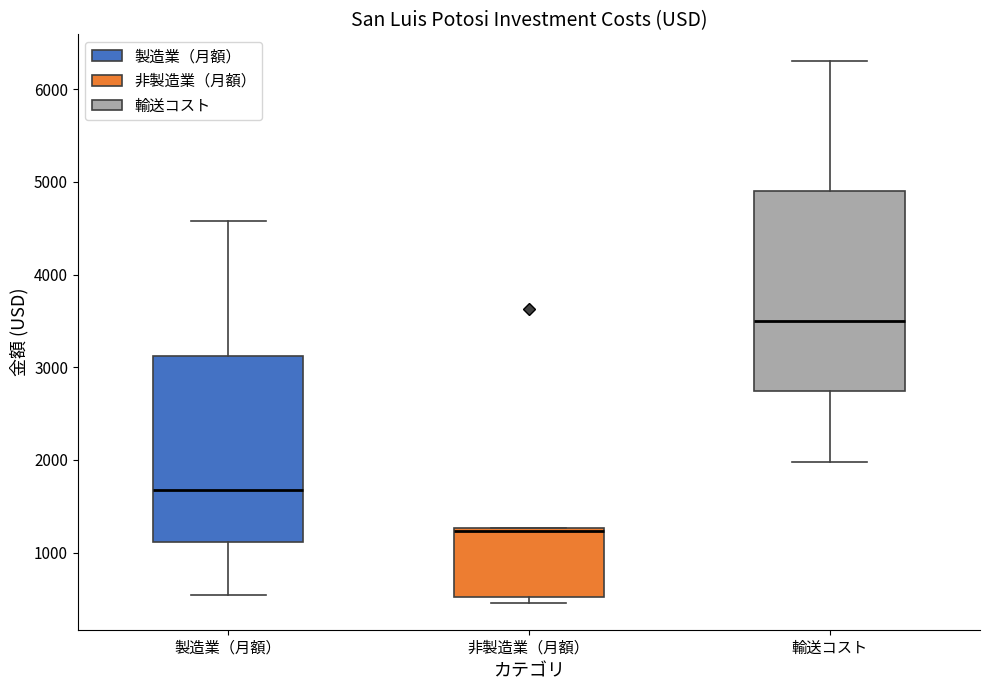

Reading left to right, transcribe this box plot: for each box, give where its median line is, the range the box spans, and where its two whiskers end, as read against the y-axis. The values are not printed on the chart, so give them approximately, as read against the axis.

製造業（月額）: median 1700, box 1100 to 3100, whiskers 500 to 4600
非製造業（月額）: median 1200, box 500 to 1300, whiskers 500 (just below the box's lower edge) to 1300
輸送コスト: median 3500, box 2700 to 4900, whiskers 2000 to 6300